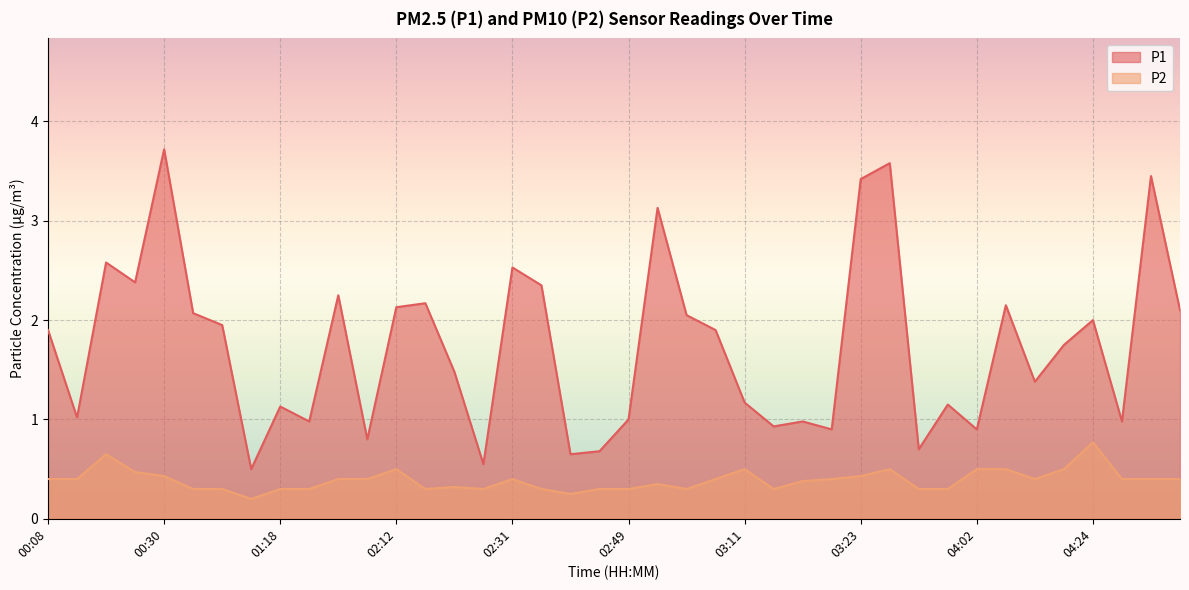

How many interior local peaks does the P1 series have?

13